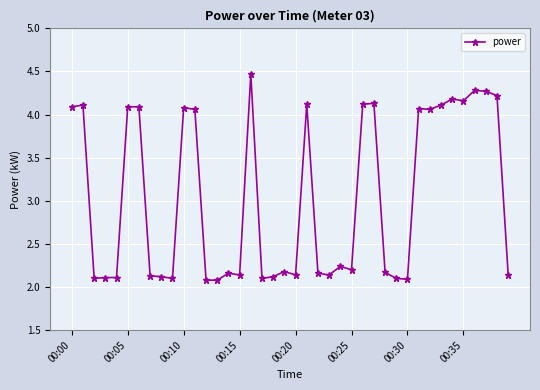

What is the value of the 38th point from the left?

4.3